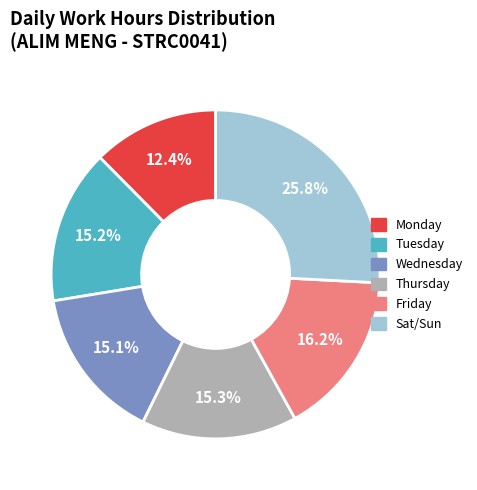

Does any single category account for the majority?

No